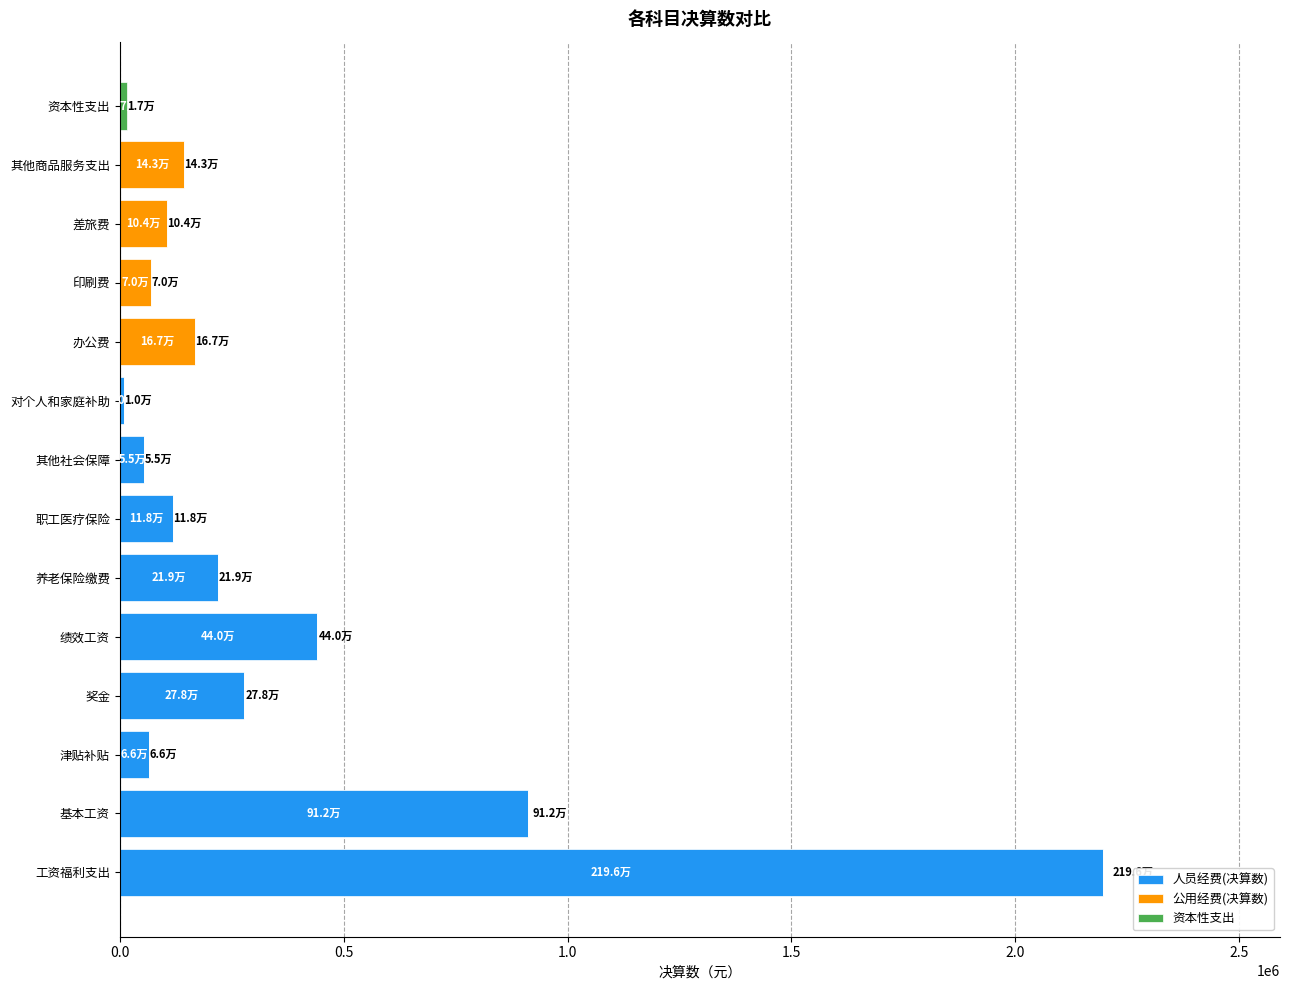

At which label is 人员经费(决算数) closest to 1097849?

基本工资